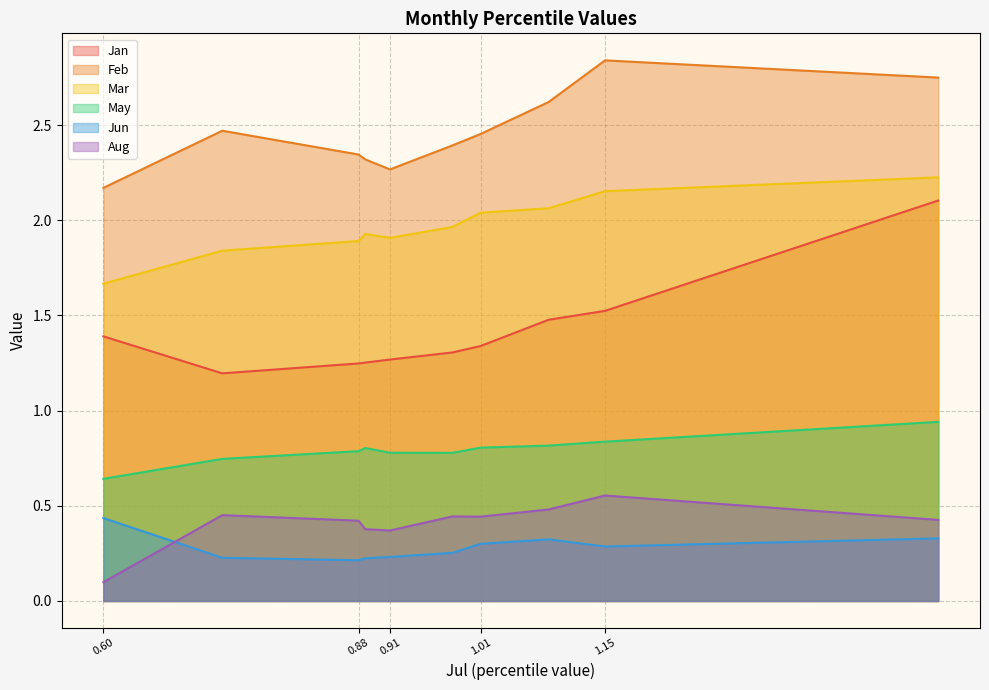

At which category does the chart reach its peak across all series?

1.15